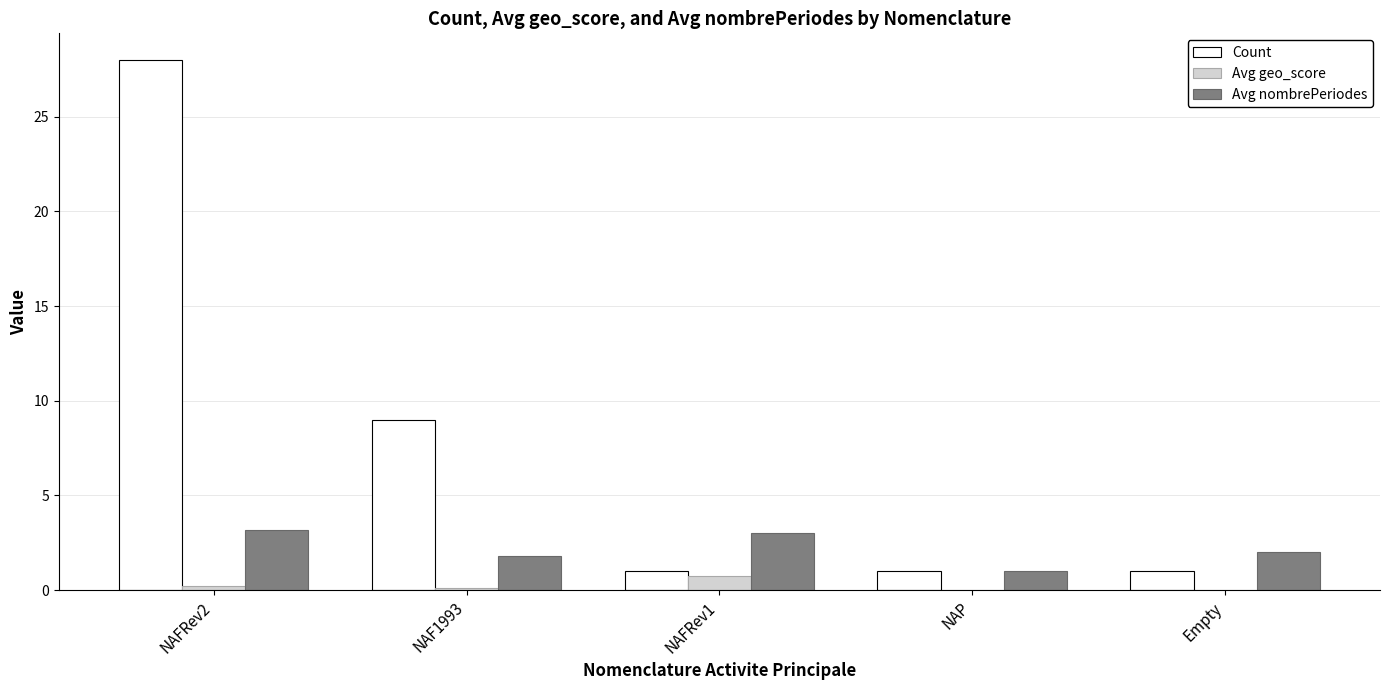

Which series has the largest total across all categories?

Count